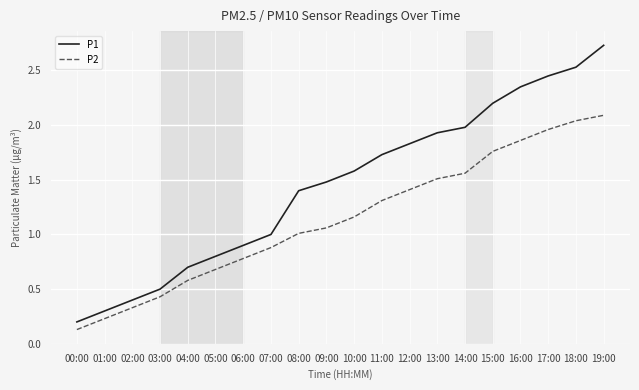

At which label does P2 reach its minimum?

00:00